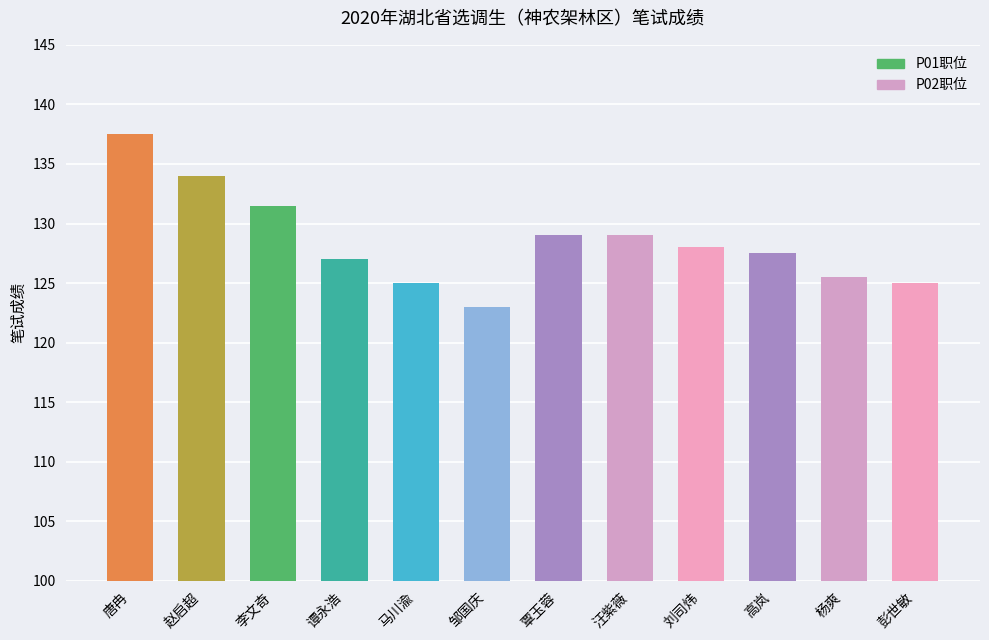

What is the change in value from 刘司炜 to 彭世敏?

-3.0